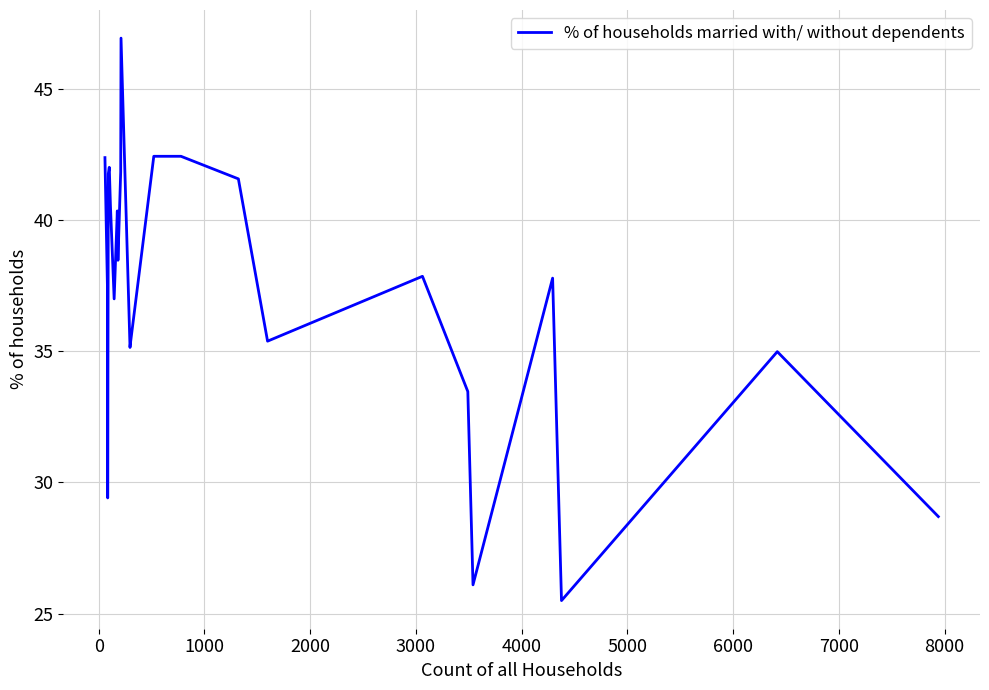

What is the difference between the maximum and minimum values?

21.4